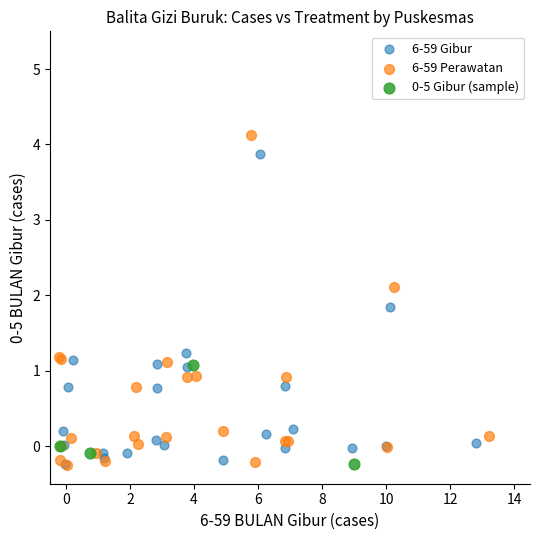

Which series has the widest spread of Y values?

6-59 Perawatan